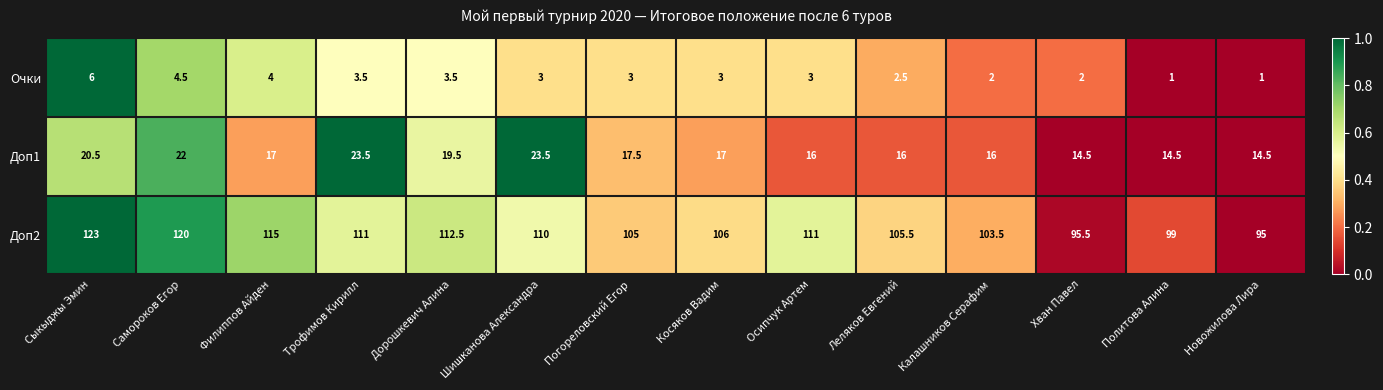

Rank the series by their maximum value, from lowest to highest.

Очки, Доп1, Доп2